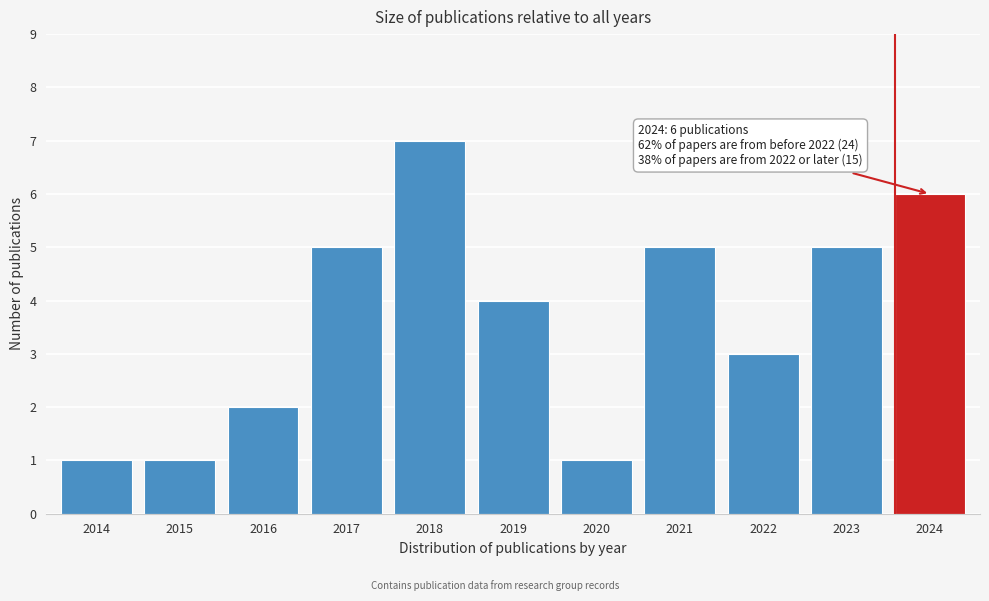

Reading left to right, what are all the values shown in this chart?

1	1	2	5	7	4	1	5	3	5	6